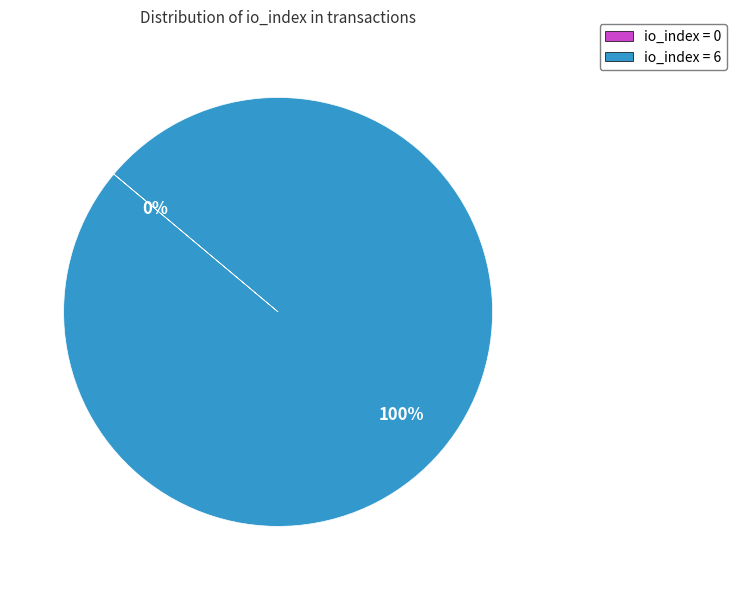

Which slice is the smallest?

io_index=0